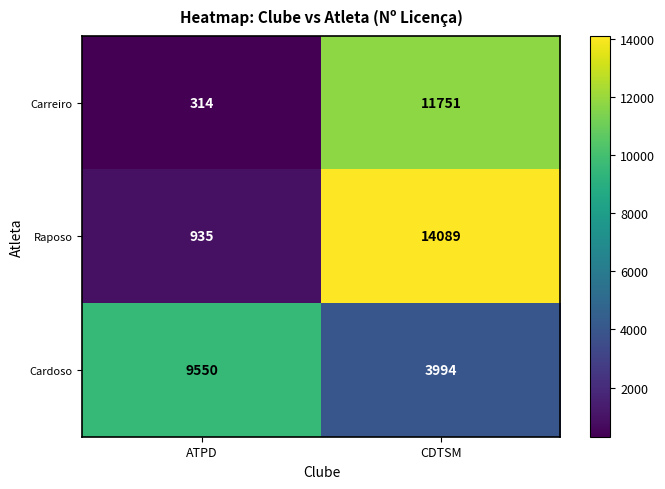

Which series has the widest spread of values?

Raposo